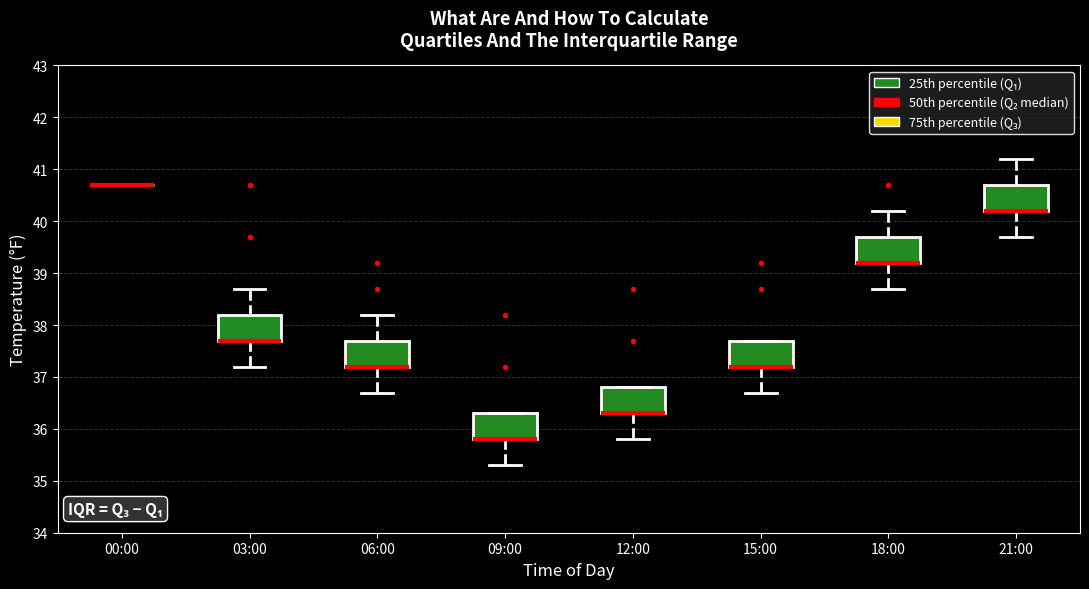

Reading left to right, read every box against the y-axis: the position of its median line, the range the box covers, and the ends of its whiskers. The values are not printed on the chart, so give them approximately, as read against the axis.

00:00: box collapsed to a line at 40.7, whiskers 40.7 to 40.7
03:00: median 37.7 (drawn on the box's lower edge), box 37.7 to 38.2, whiskers 37.2 to 38.7
06:00: median 37.2 (drawn on the box's lower edge), box 37.2 to 37.7, whiskers 36.7 to 38.2
09:00: median 35.8 (drawn on the box's lower edge), box 35.8 to 36.3, whiskers 35.3 to 36.3
12:00: median 36.3 (drawn on the box's lower edge), box 36.3 to 36.8, whiskers 35.8 to 36.8
15:00: median 37.2 (drawn on the box's lower edge), box 37.2 to 37.7, whiskers 36.7 to 37.7
18:00: median 39.2 (drawn on the box's lower edge), box 39.2 to 39.7, whiskers 38.7 to 40.2
21:00: median 40.2 (drawn on the box's lower edge), box 40.2 to 40.7, whiskers 39.7 to 41.2